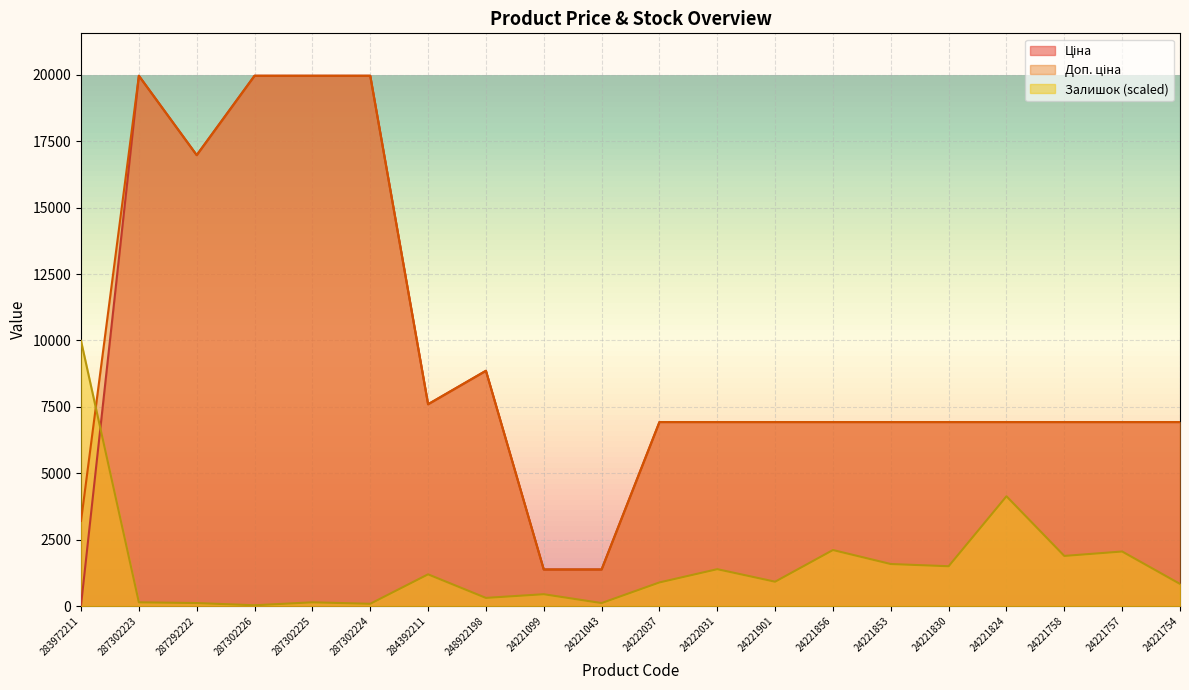

What is the label of the 12th point from the left?

24222031